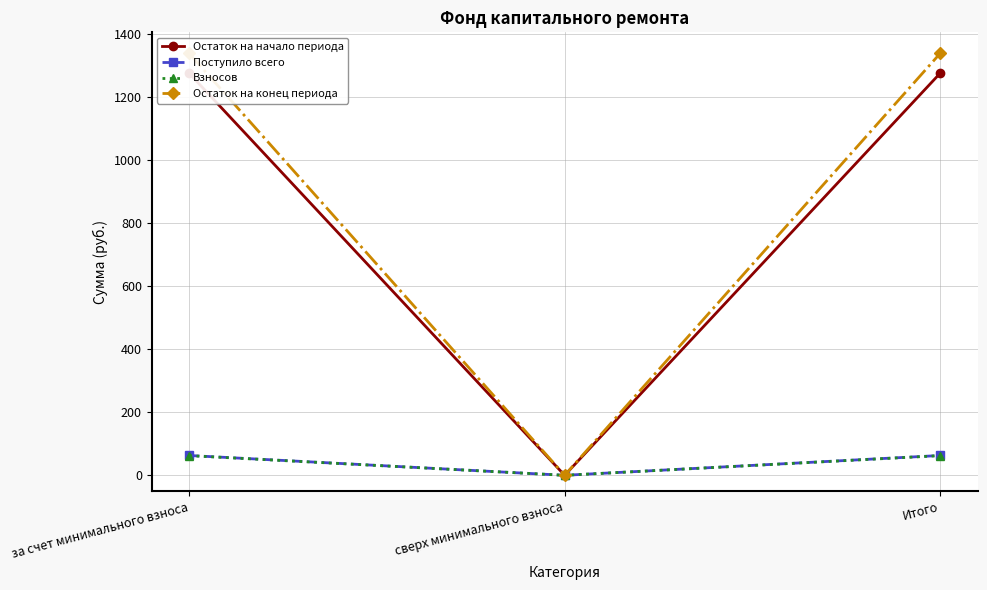

What is the value of the Остаток на начало периода point at the 1st from the left?

1276.1